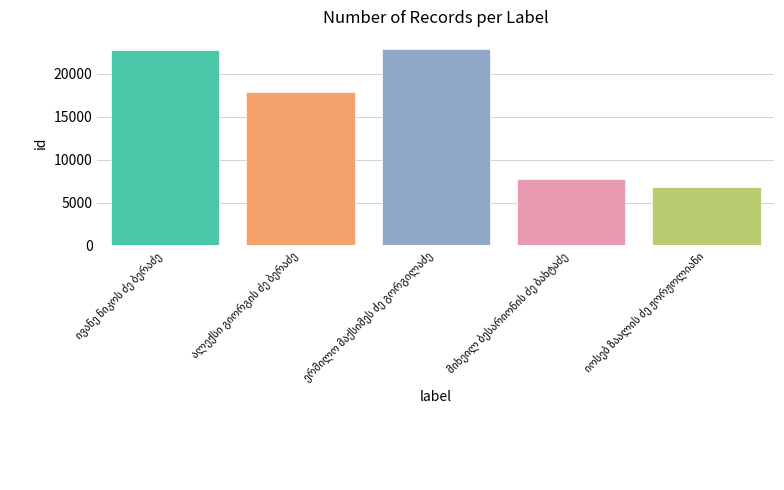

How many data points are less than 17853?

2